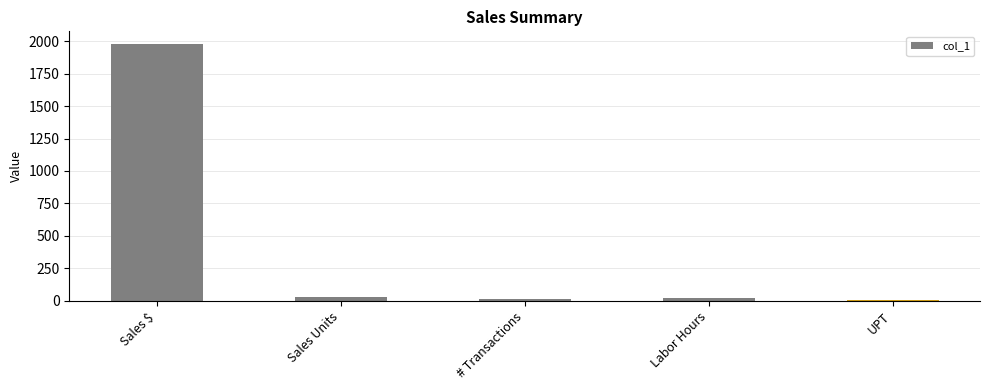

What is the change in value from Sales $ to UPT?

-1974.1